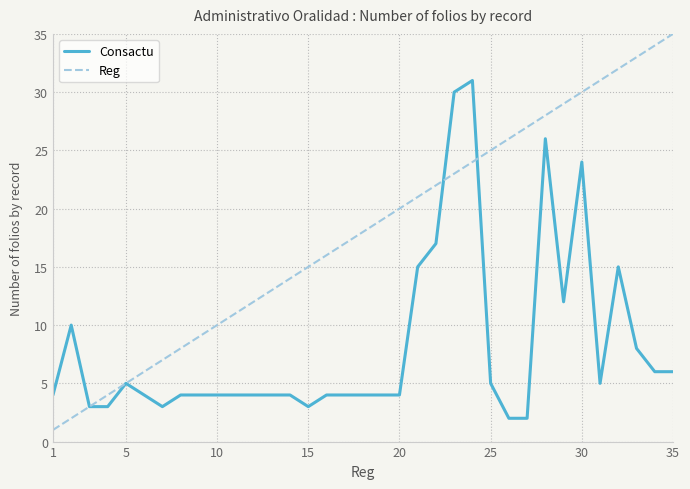

What is the difference between the maximum and second lowest values in the Reg series?

33